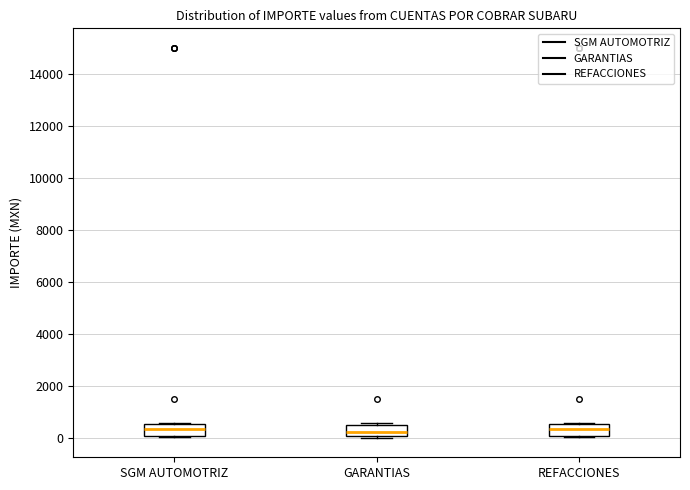

Reading left to right, read every box against the y-axis: the position of its median line, the range the box covers, and the ends of its whiskers. The values are not printed on the chart, so give them approximately, as read against the axis.

SGM AUTOMOTRIZ: median 400, box 200 to 600, whiskers 0 to 600 (just above the box's upper edge)
GARANTIAS: median 200, box 0 to 600, whiskers 0 (just below the box's lower edge) to 600 (just above the box's upper edge)
REFACCIONES: median 400, box 200 to 600, whiskers 0 to 600 (just above the box's upper edge)